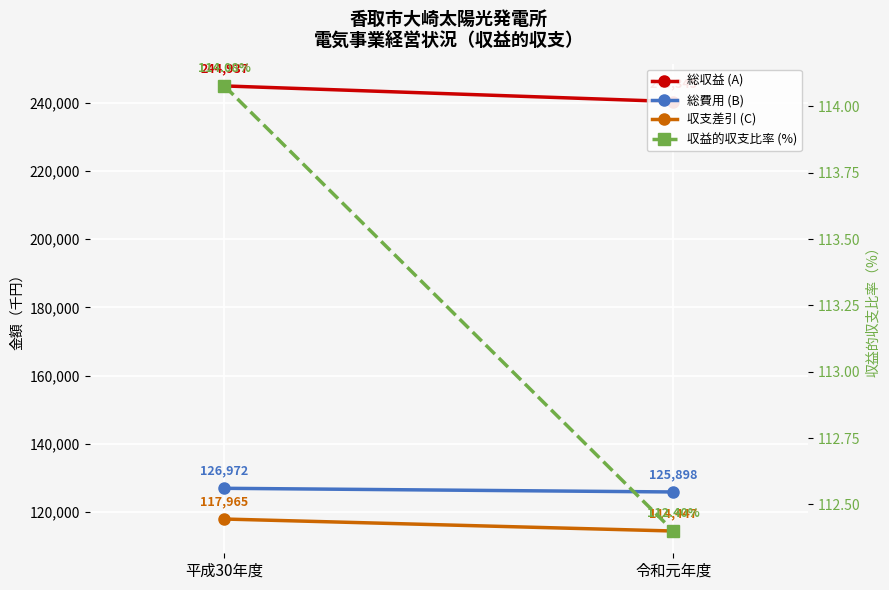

How many series are shown in this chart?

4